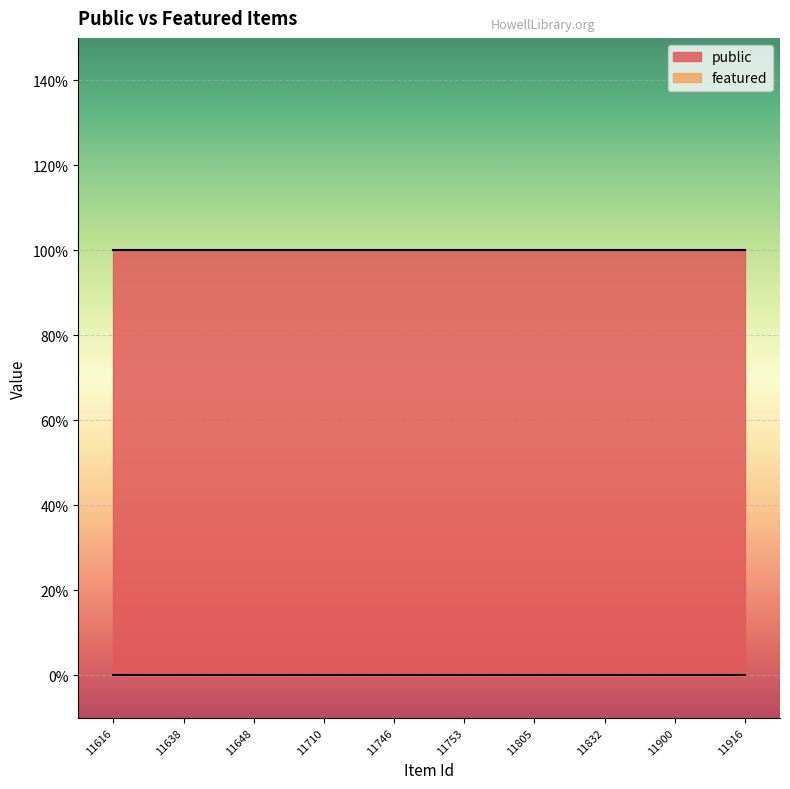

What value does the public series have at 11648?

1